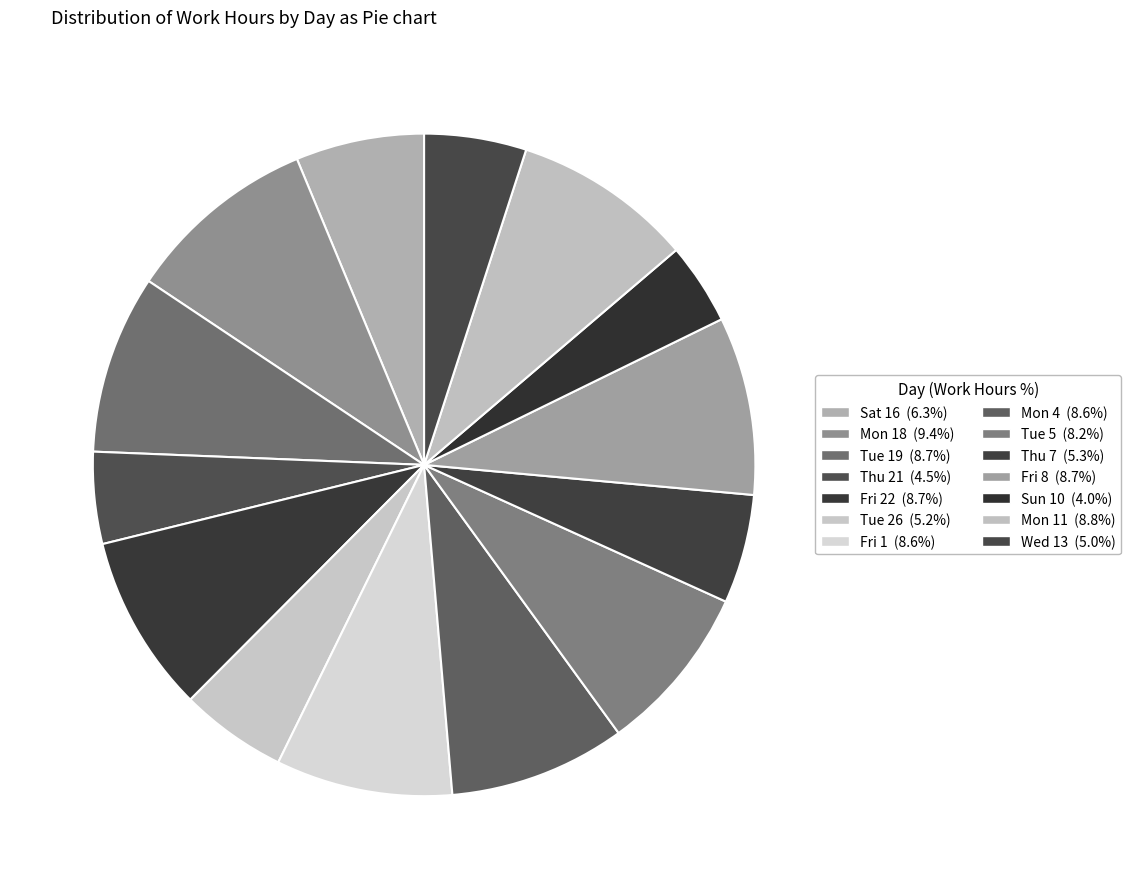

Count the number of slices in the pie.

14